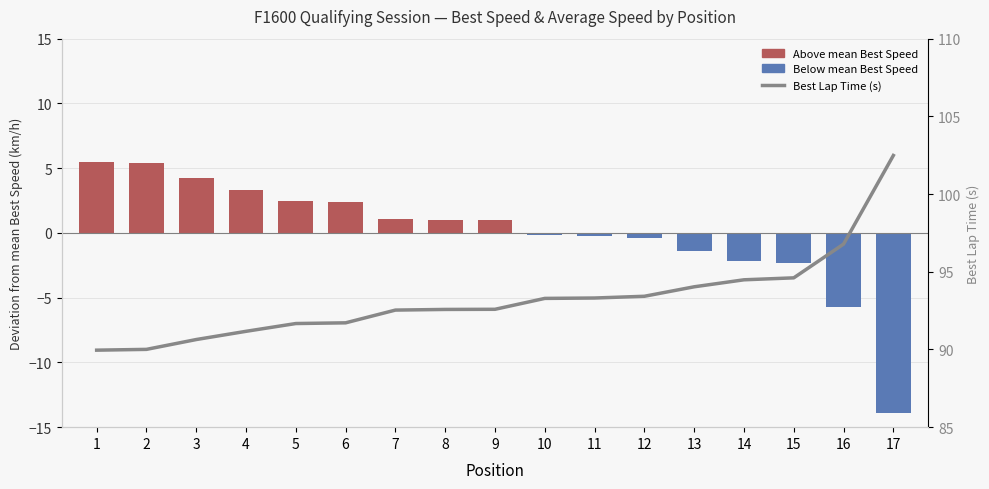

The value of Best Lap Time (s) at 1 is 90.0. True or false?

True